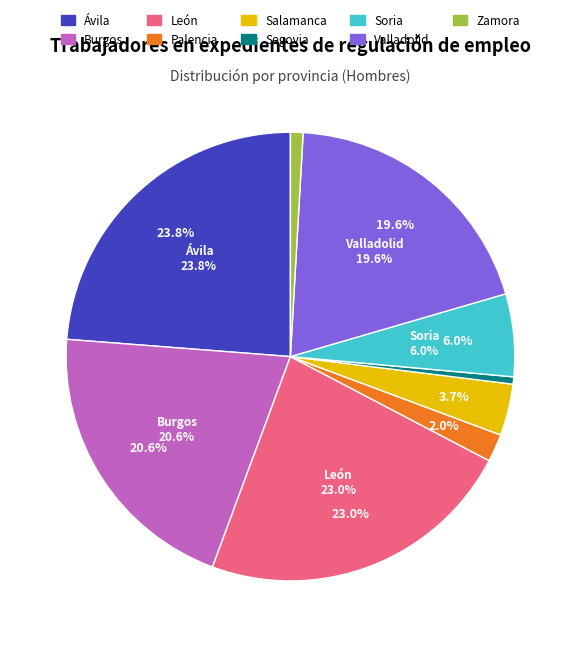

To the nearest percent, what percentage of the pie is Palencia?

2%